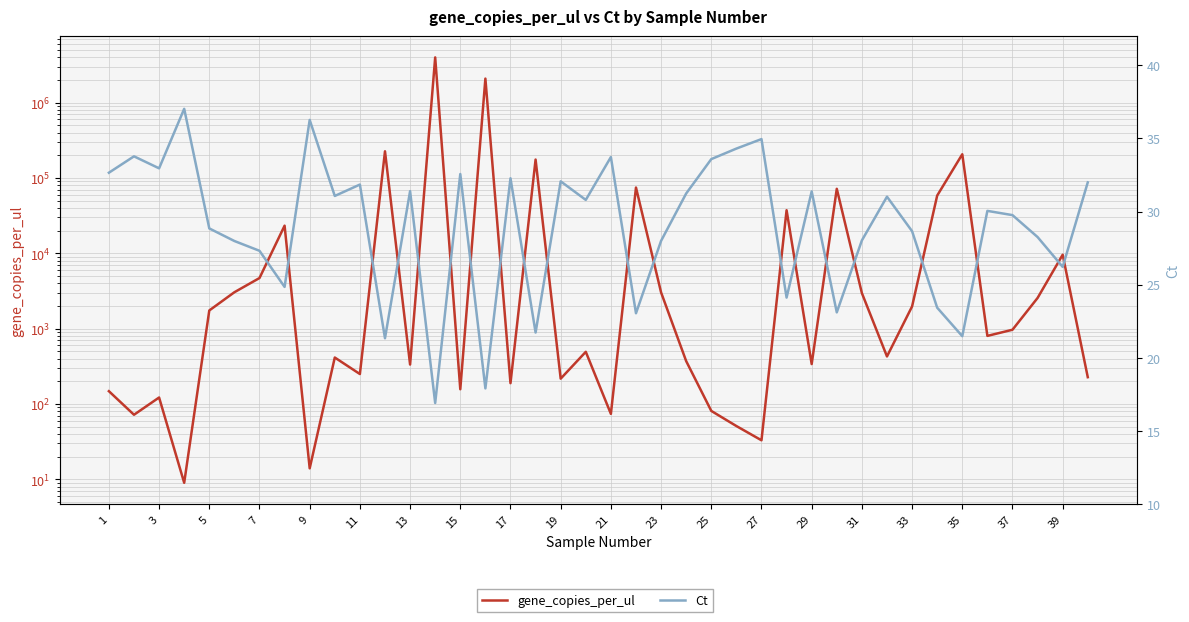

Between 29 and 11, which is larger?

29